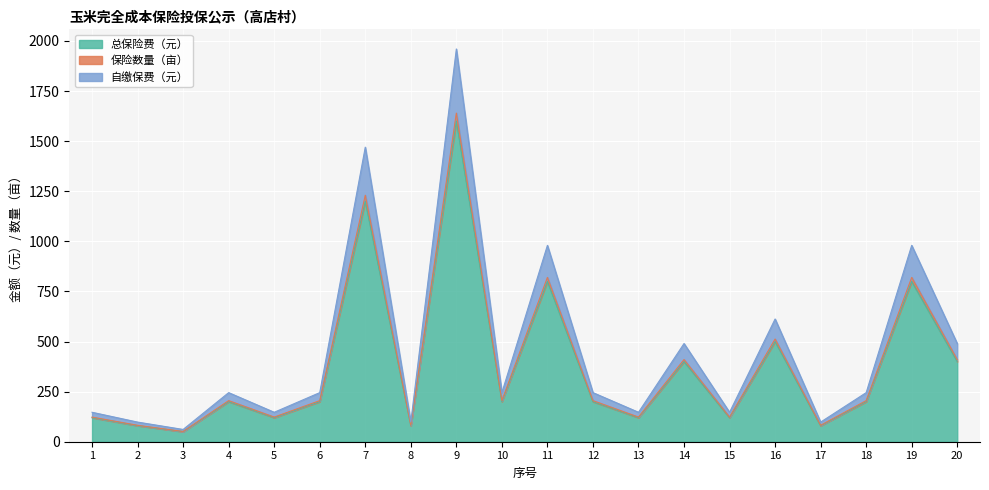

True or false: 自缴保费（元） and 保险数量（亩） intersect in this chart.

False